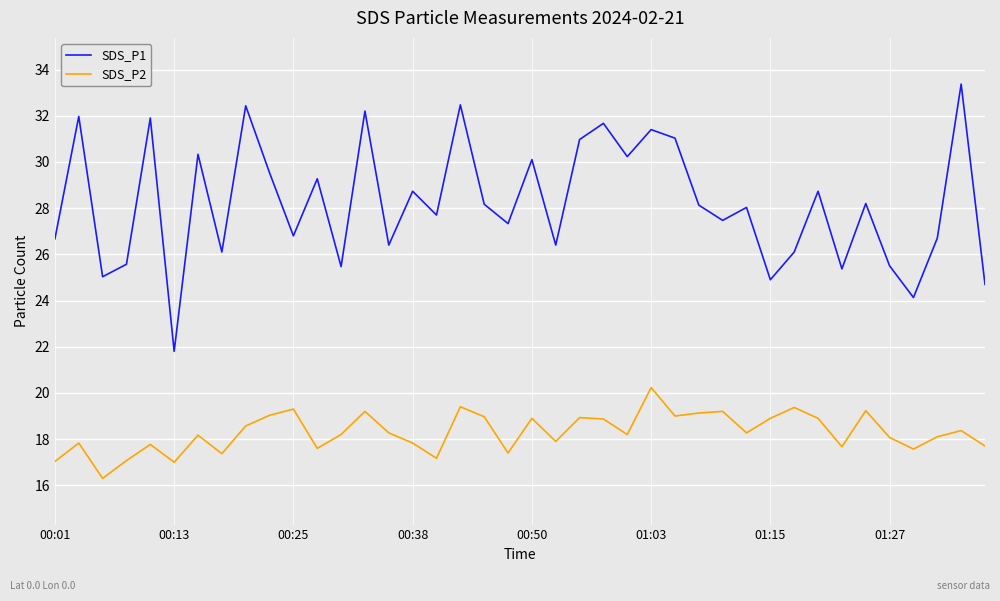

Does the chart display data point markers on the line(s)?

No